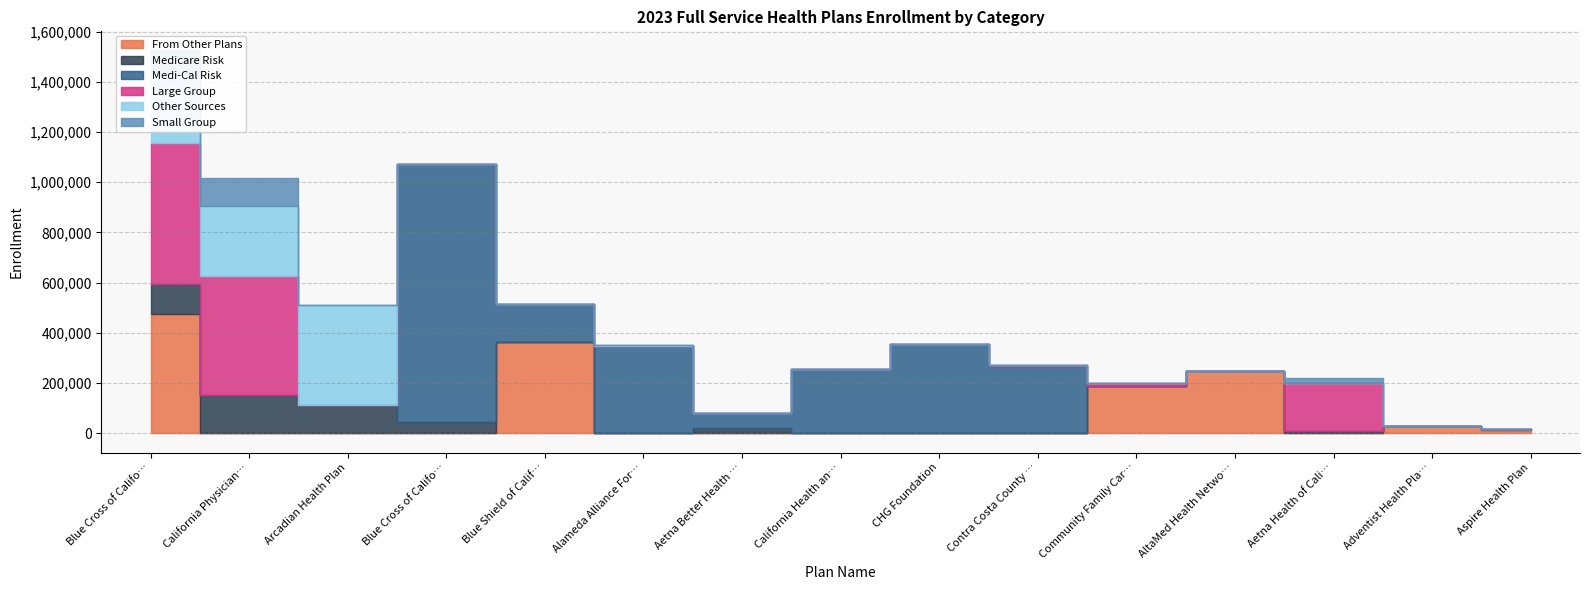

Reading left to right, list all the values displayed in this chart.

From Other Plans: Blue Cross of California (Anthem)=476660	California Physicians Service (Blue Shield)=0	Arcadian Health Plan=0	Blue Cross of California Partnership Plan=0	Blue Shield of California Promise Health=364718	Alameda Alliance For Health=0	Aetna Better Health of California=0	California Health and Wellness Plan=0	CHG Foundation=0	Contra Costa County Medical Services=0	Community Family Care Health Plan=188035	AltaMed Health Network=249418	Aetna Health of California=0	Adventist Health Plan=29378	Aspire Health Plan=11846
Medicare Risk: Blue Cross of California (Anthem)=119657	California Physicians Service (Blue Shield)=151025	Arcadian Health Plan=111820	Blue Cross of California Partnership Plan=44973	Blue Shield of California Promise Health=0	Alameda Alliance For Health=0	Aetna Better Health of California=21548	California Health and Wellness Plan=0	CHG Foundation=0	Contra Costa County Medical Services=0	Community Family Care Health Plan=0	AltaMed Health Network=0	Aetna Health of California=8172	Adventist Health Plan=0	Aspire Health Plan=6692
Medi-Cal Risk: Blue Cross of California (Anthem)=0	California Physicians Service (Blue Shield)=0	Arcadian Health Plan=0	Blue Cross of California Partnership Plan=1029008	Blue Shield of California Promise Health=151995	Alameda Alliance For Health=347072	Aetna Better Health of California=58113	California Health and Wellness Plan=256083	CHG Foundation=355340	Contra Costa County Medical Services=267429	Community Family Care Health Plan=0	AltaMed Health Network=0	Aetna Health of California=0	Adventist Health Plan=0	Aspire Health Plan=0
Large Group: Blue Cross of California (Anthem)=558947	California Physicians Service (Blue Shield)=475304	Arcadian Health Plan=0	Blue Cross of California Partnership Plan=0	Blue Shield of California Promise Health=0	Alameda Alliance For Health=0	Aetna Better Health of California=0	California Health and Wellness Plan=0	CHG Foundation=0	Contra Costa County Medical Services=4596	Community Family Care Health Plan=11173	AltaMed Health Network=0	Aetna Health of California=192147	Adventist Health Plan=0	Aspire Health Plan=0
Other Sources: Blue Cross of California (Anthem)=272715	California Physicians Service (Blue Shield)=278230	Arcadian Health Plan=398996	Blue Cross of California Partnership Plan=0	Blue Shield of California Promise Health=0	Alameda Alliance For Health=5622	Aetna Better Health of California=0	California Health and Wellness Plan=0	CHG Foundation=0	Contra Costa County Medical Services=1880	Community Family Care Health Plan=0	AltaMed Health Network=0	Aetna Health of California=0	Adventist Health Plan=0	Aspire Health Plan=0
Small Group: Blue Cross of California (Anthem)=96779	California Physicians Service (Blue Shield)=113753	Arcadian Health Plan=0	Blue Cross of California Partnership Plan=0	Blue Shield of California Promise Health=0	Alameda Alliance For Health=0	Aetna Better Health of California=0	California Health and Wellness Plan=0	CHG Foundation=0	Contra Costa County Medical Services=0	Community Family Care Health Plan=574	AltaMed Health Network=0	Aetna Health of California=21357	Adventist Health Plan=0	Aspire Health Plan=0